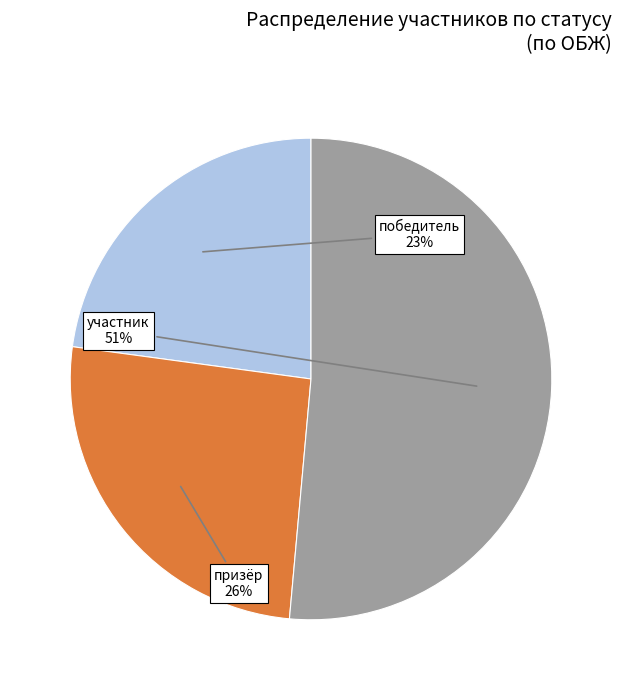

How many segments does this pie chart have?

3